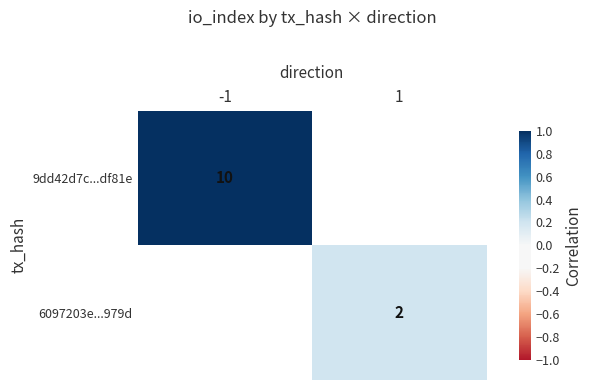

True or false: 9dd42d7c...df81e has a value of 10 at -1.

True